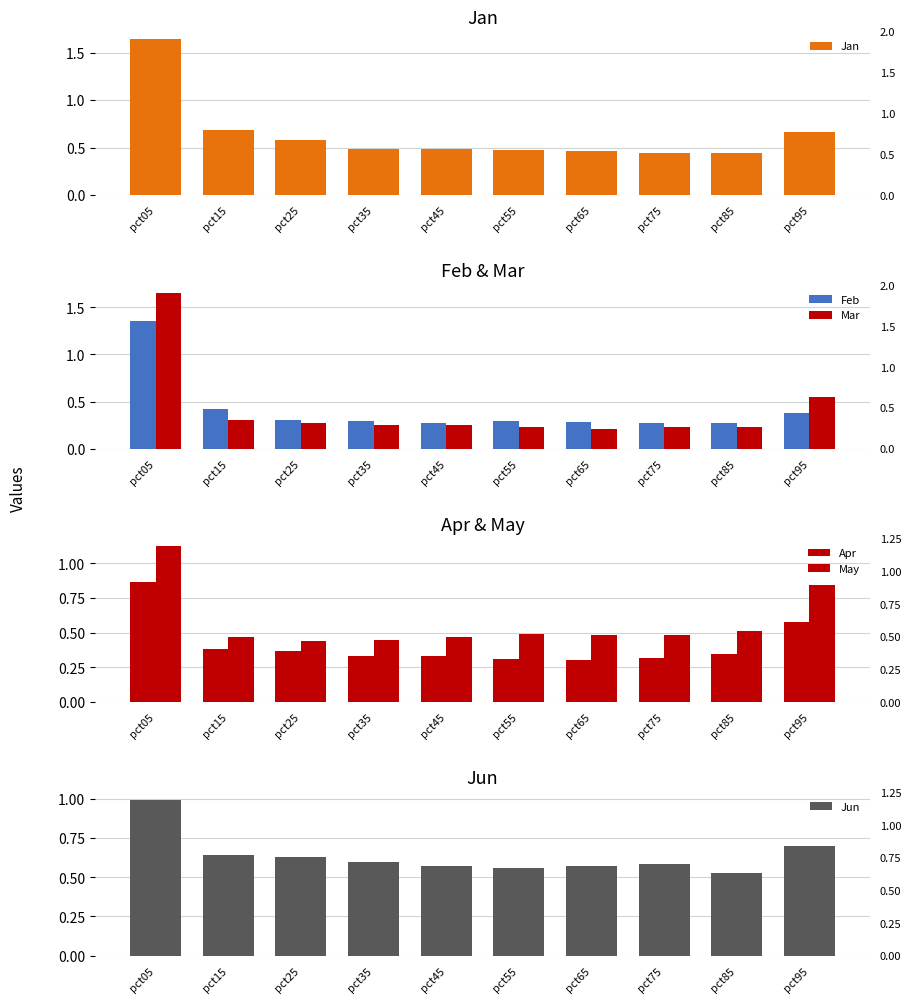

At which label does Jan reach its peak?

pct05